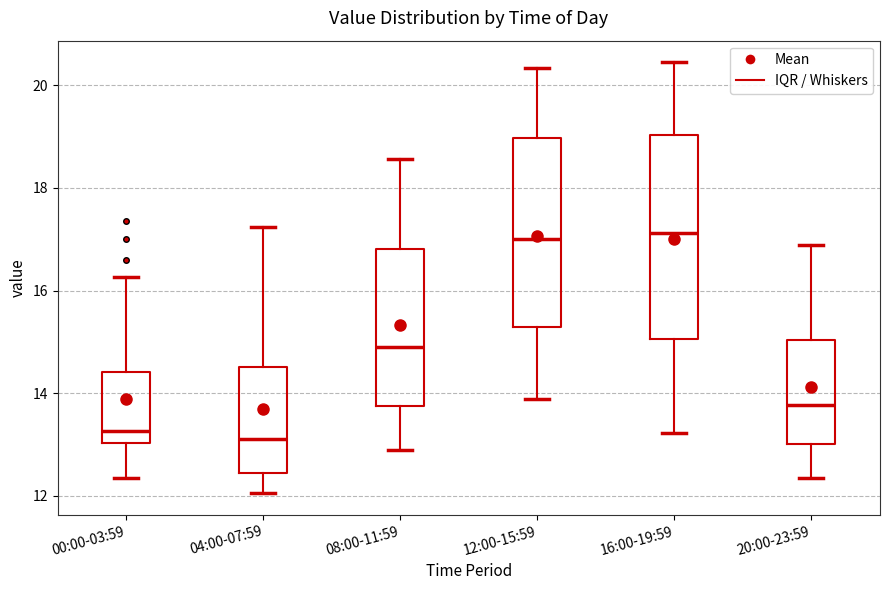

Where does the median line of the box for 04:00-07:59 sit on the y-axis? The values are not printed on the chart, so give them approximately, as read against the axis.

13.2